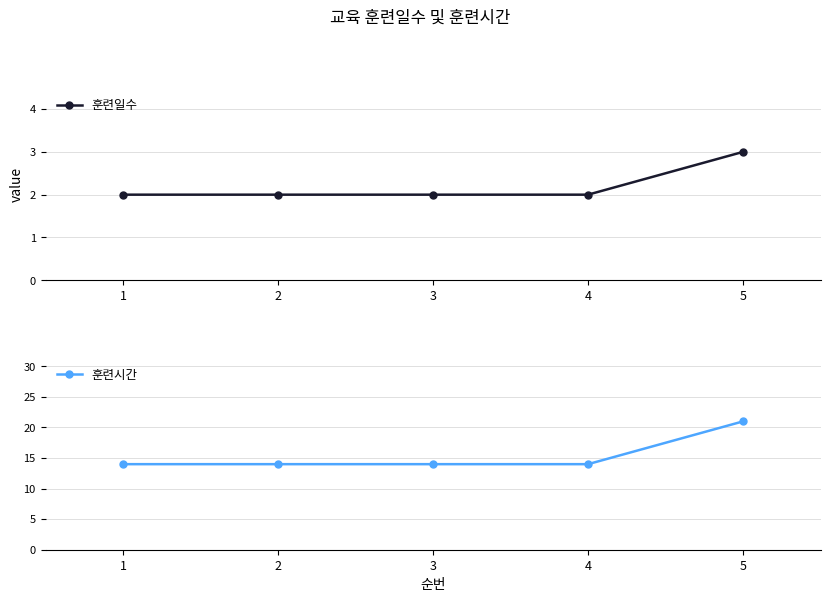

Reading left to right, extract all data points from this chart.

훈련일수: 2	2	2	2	3
훈련시간: 14	14	14	14	21